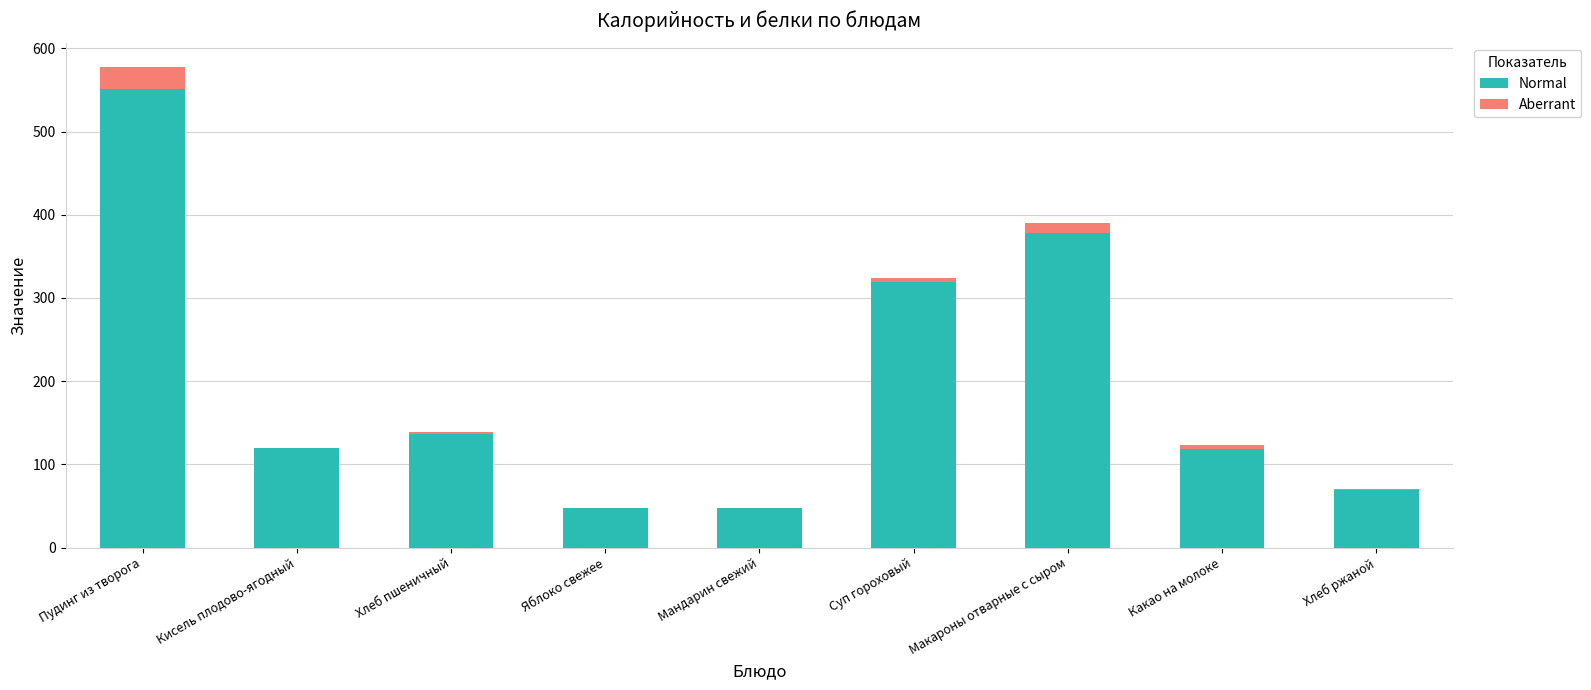

At which category is the sum across all series the highest?

Пудинг из творога